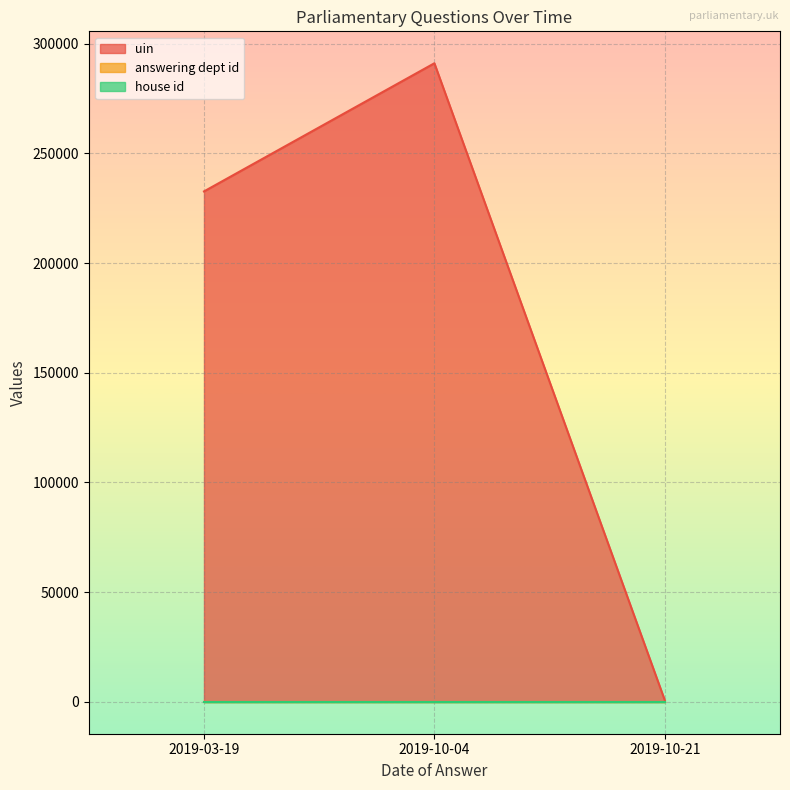

At how many categories does at least one series exceed 211580?

2